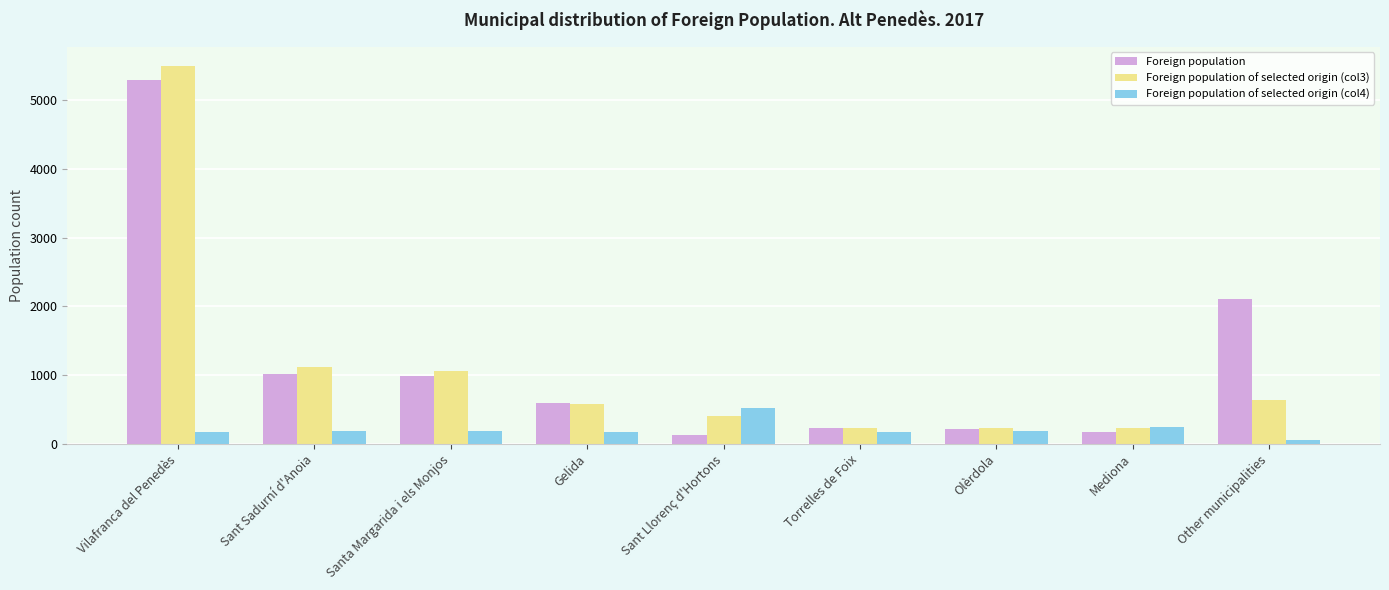

What is the label of the 7th bar from the left?

Olèrdola